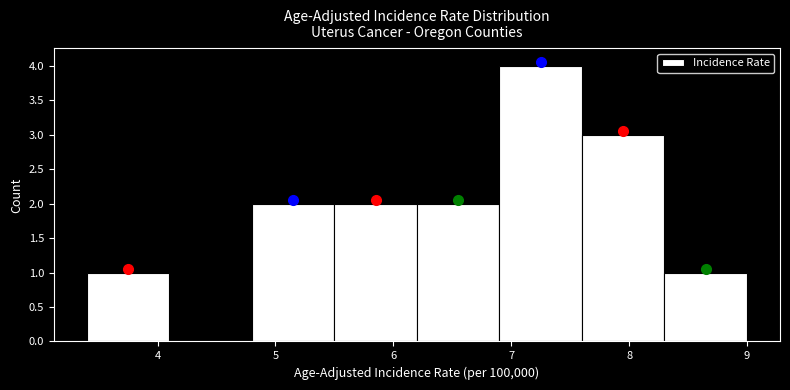

Reading left to right, list every bar in this chart as the range it spans on the x-axis followed by its height. The values are not printed on the chart, so give them approximately, as read against the axis.

3.4 to 4.1: 1
4.1 to 4.8: 0
4.8 to 5.5: 2
5.5 to 6.2: 2
6.2 to 6.9: 2
6.9 to 7.6: 4
7.6 to 8.3: 3
8.3 to 9.0: 1